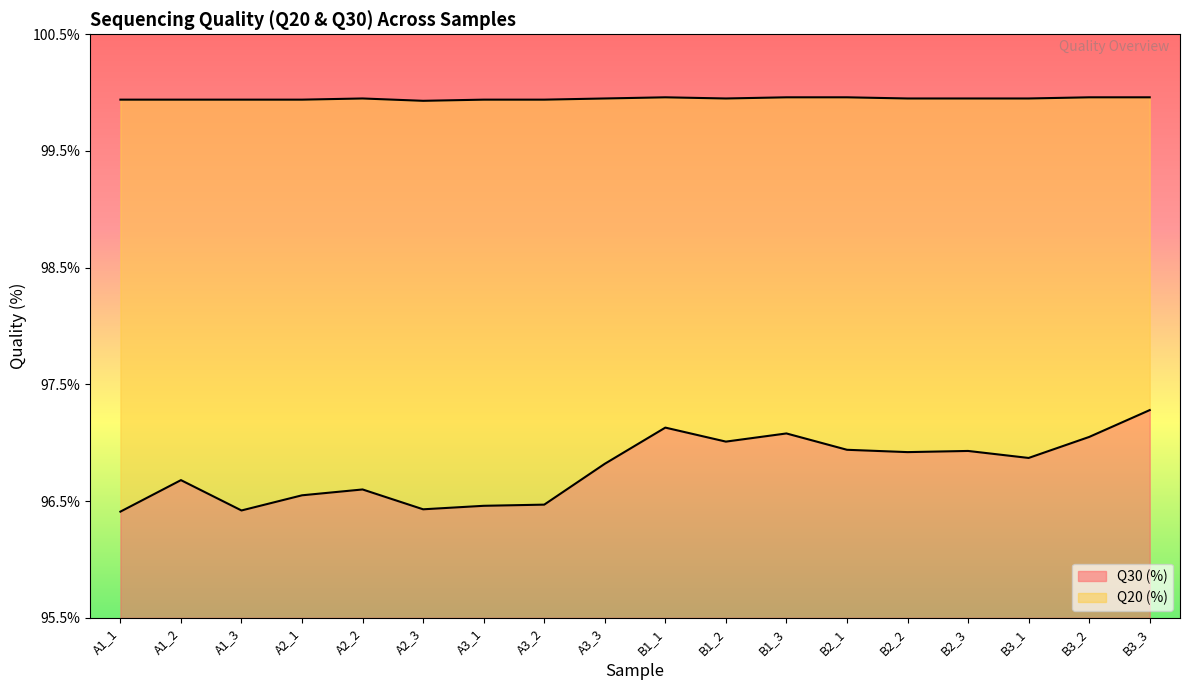

What is the average value of the Q20 (%) series?

99.9